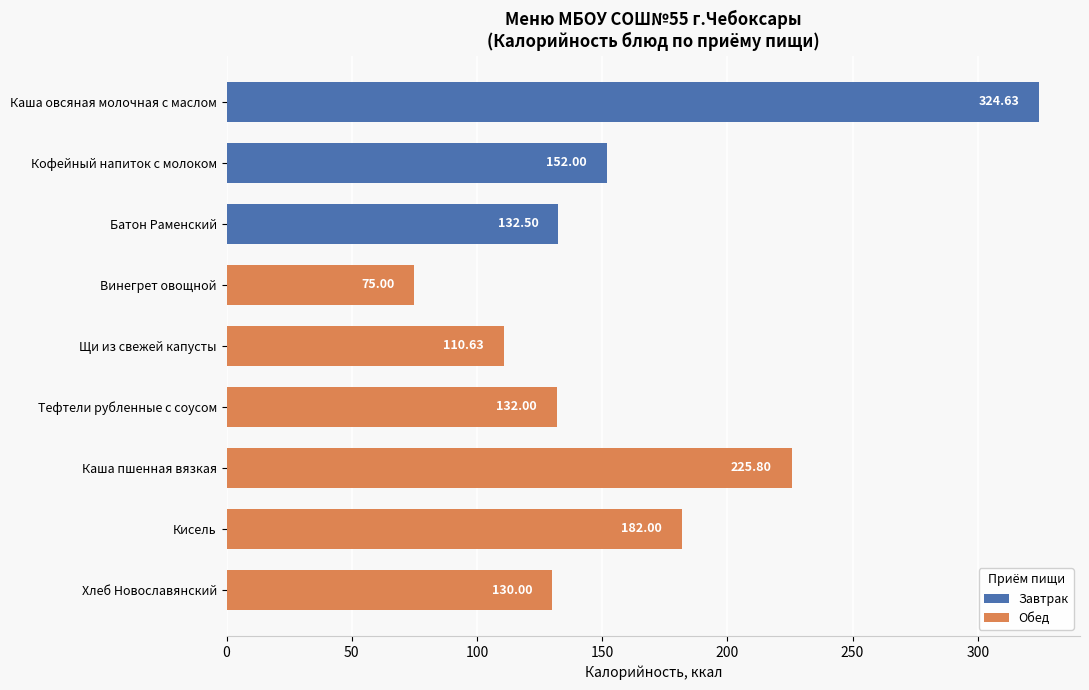

The Калорийность series shows 78.7 at Хлеб Новославянский. True or false?

False